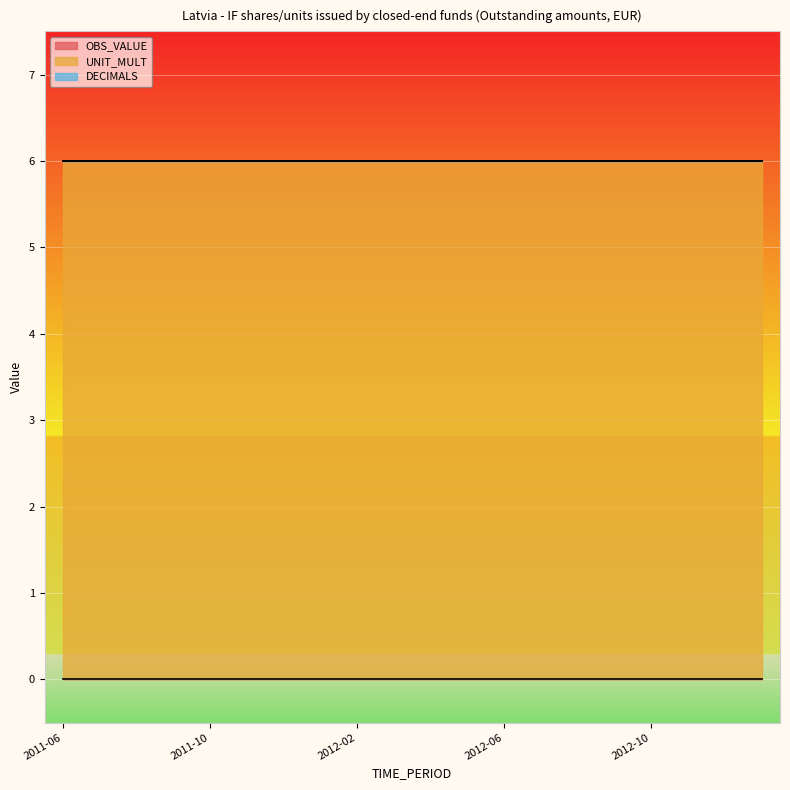

List the series in order of their peak value, highest first.

UNIT_MULT, OBS_VALUE, DECIMALS